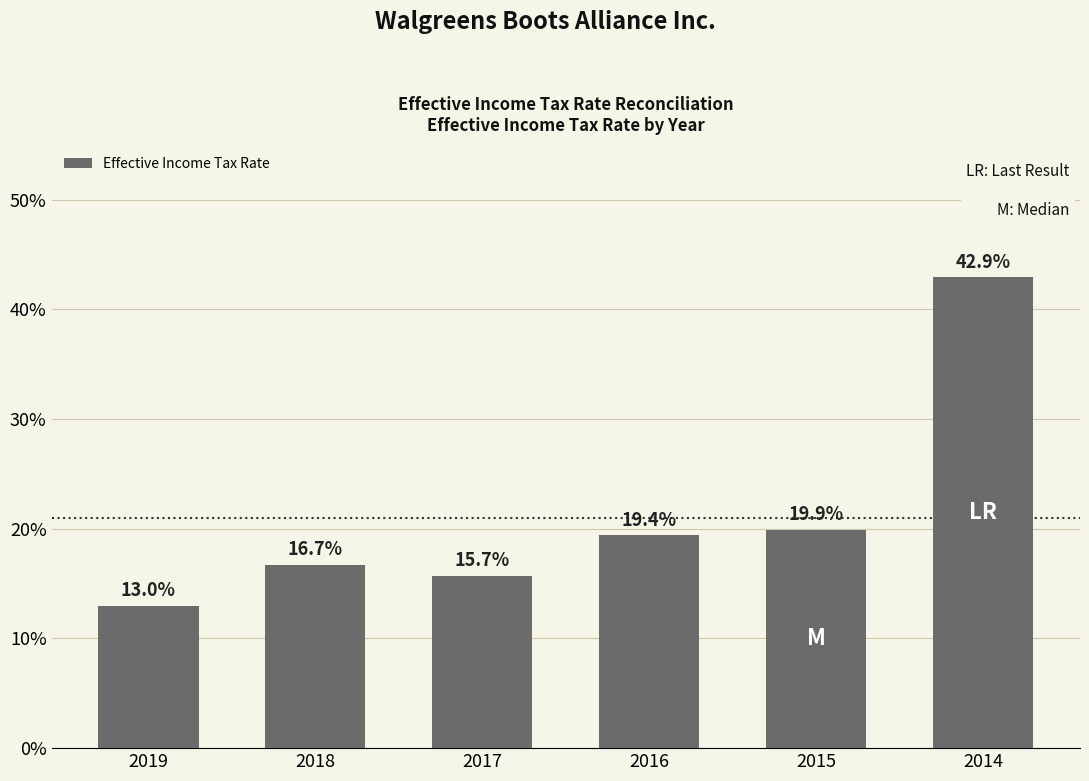

List the labels in order of value, largest first.

2014, 2015, 2016, 2018, 2017, 2019